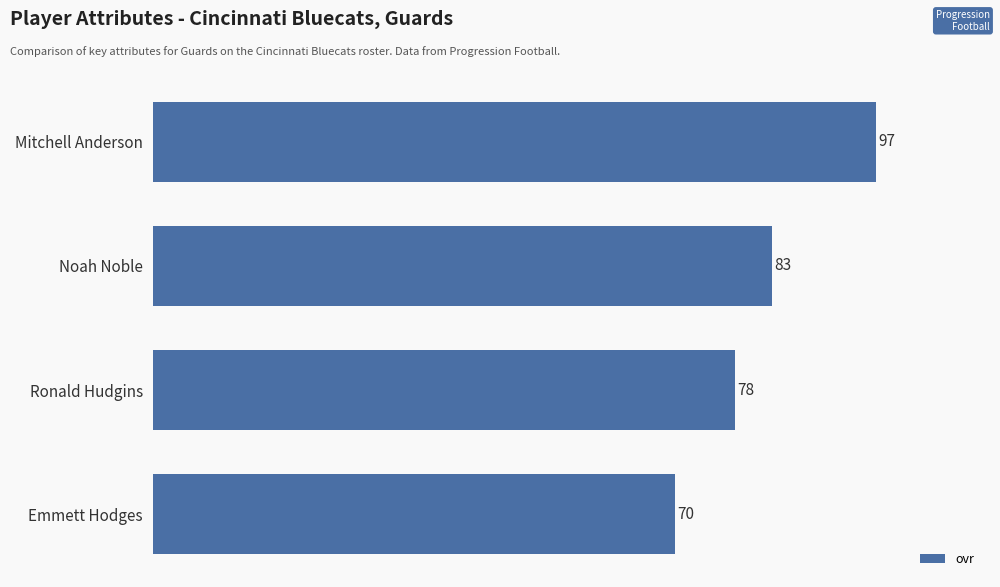

Reading top to bottom, list all the values displayed in this chart.

97	83	78	70